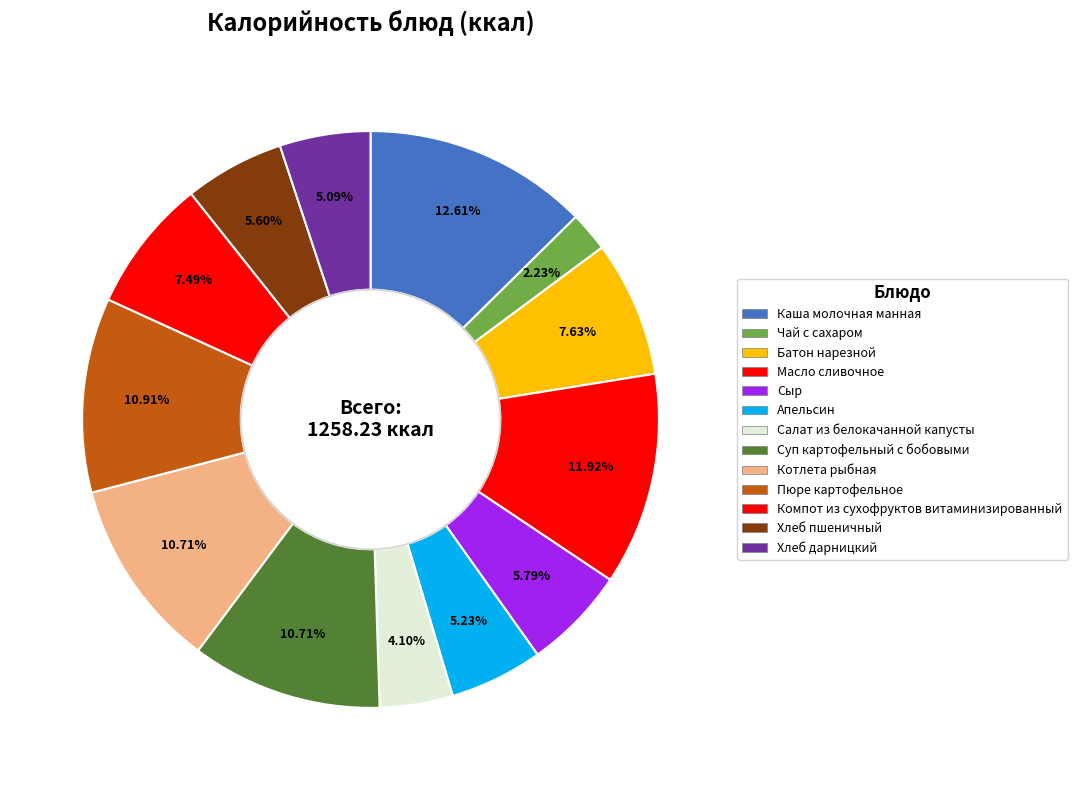

What portion of the pie excludes Сыр?

94.2%